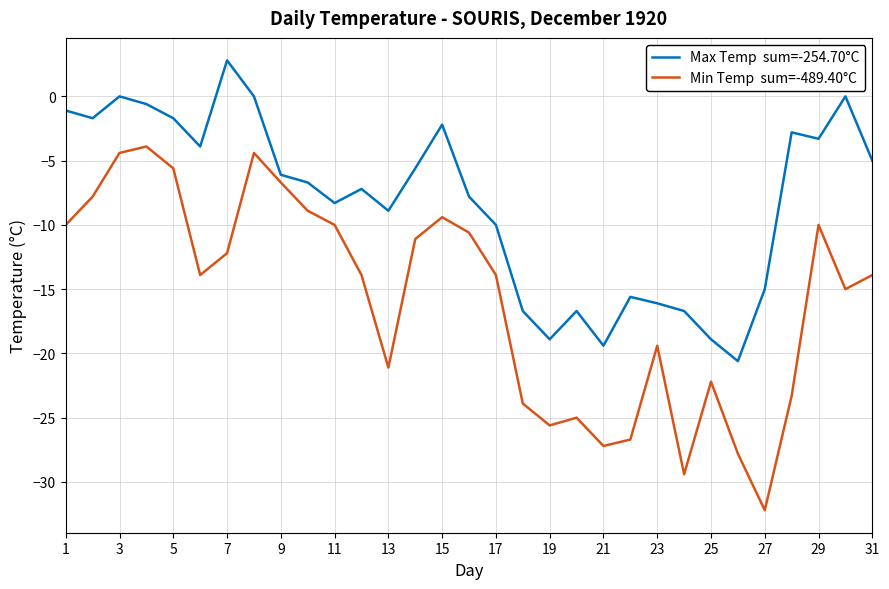

What is the minimum value shown in the chart?

-32.2